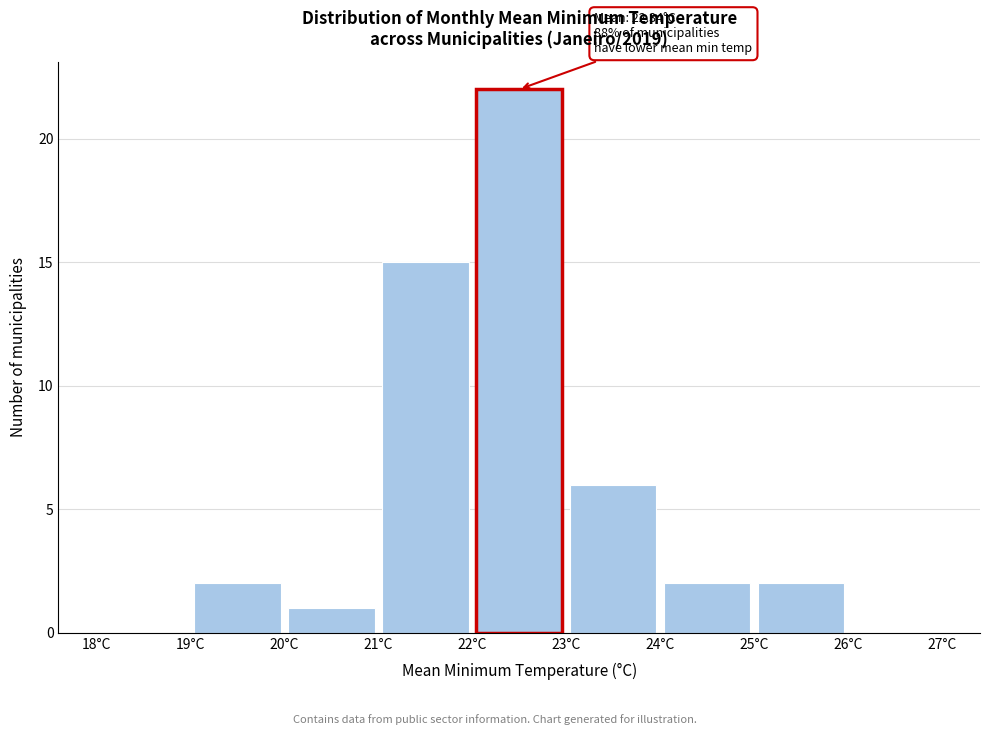

Over which range of the x-axis is the bar tallest?

22 to 23